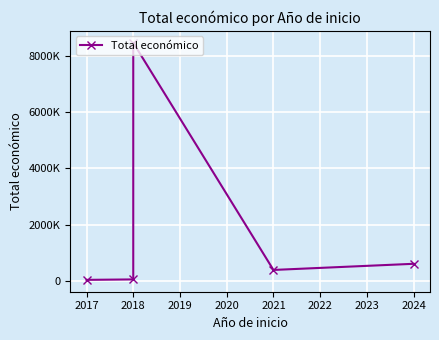

The value at 2017 is 14157. True or false?

False